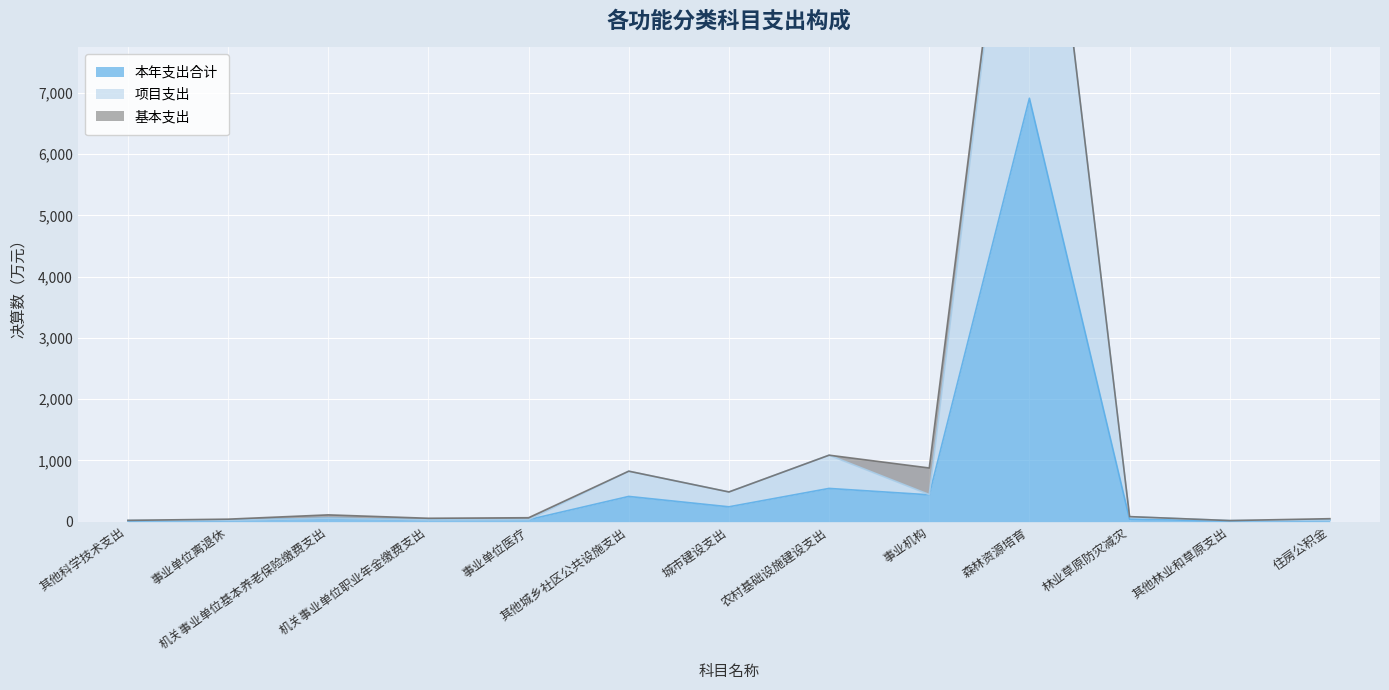

What is the label of the 8th point from the right?

其他城乡社区公共设施支出